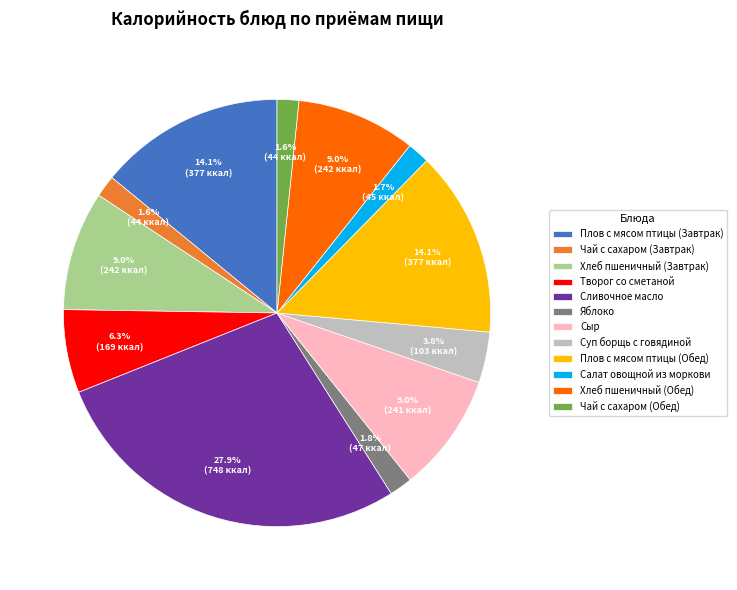

Which has a higher value, Хлеб пшеничный (Завтрак) or Плов с мясом птицы (Обед)?

Плов с мясом птицы (Обед)